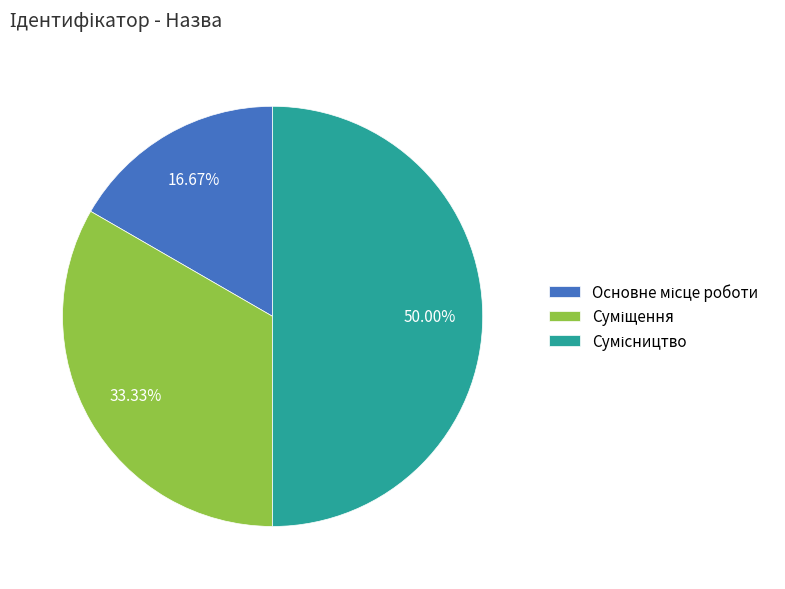

How many segments does this pie chart have?

3